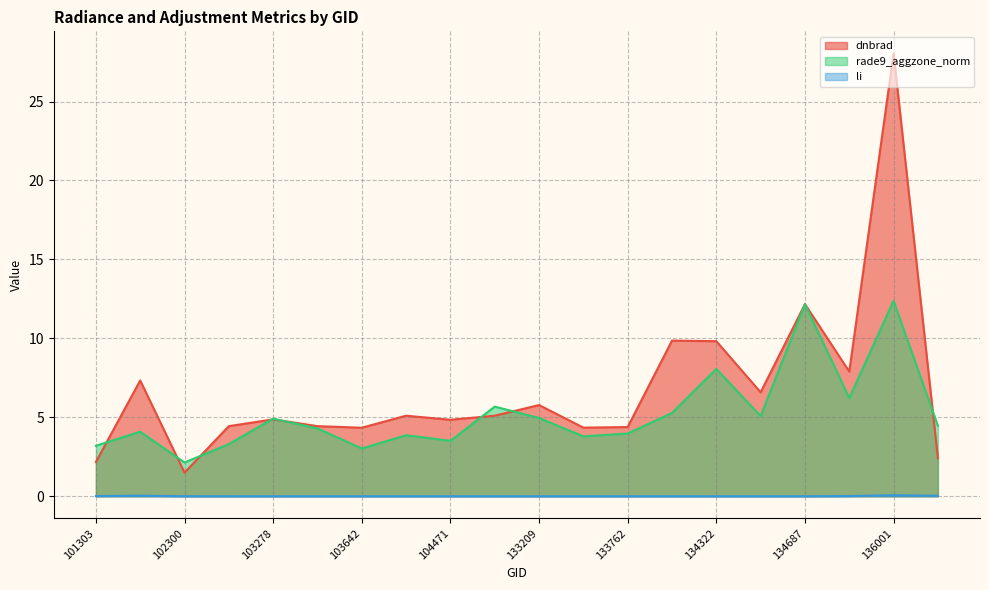

What is the value of the rade9_aggzone_norm point at the 1st from the left?

3.2